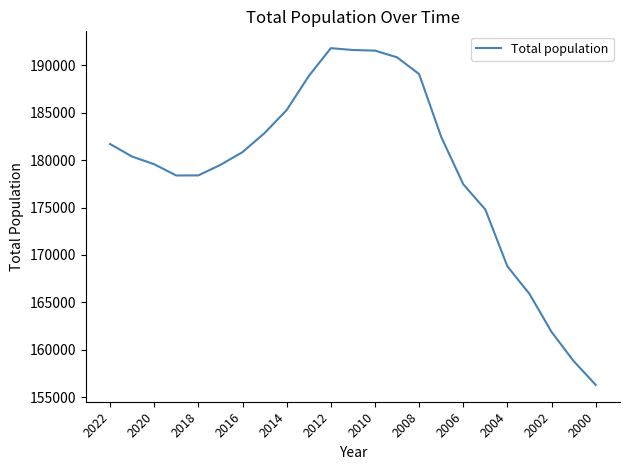

What is the greatest value displayed?

191826